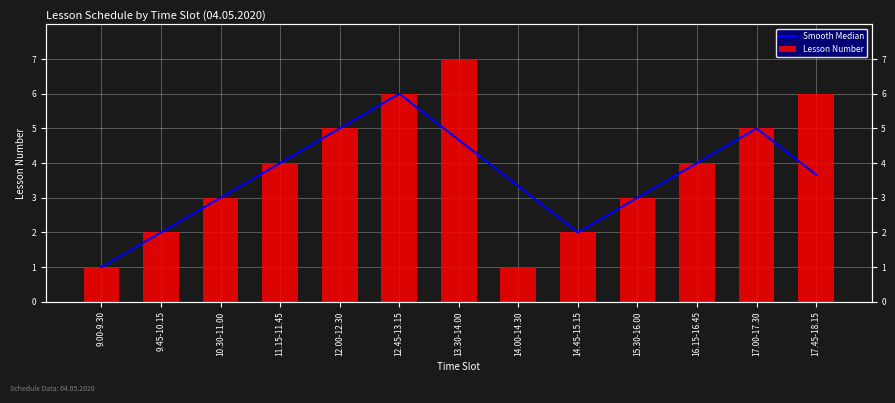

List the series in order of their peak value, highest first.

Lesson Number, Smooth Median